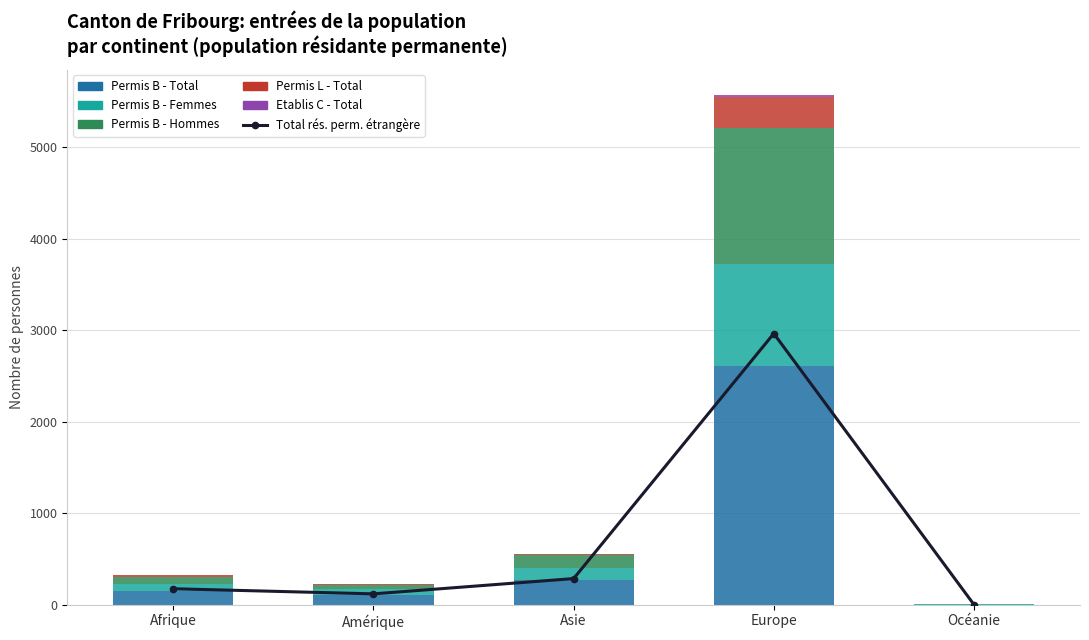

What is the spread (max minus min) of values at Océanie?

2